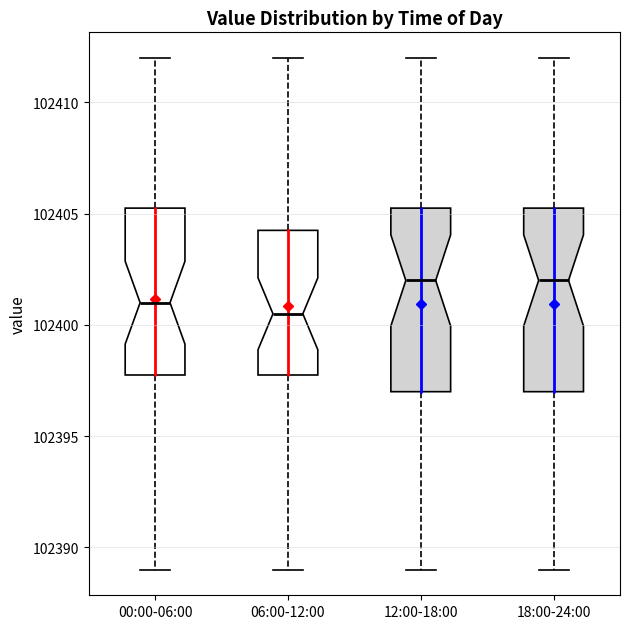

Where does the lower whisker of the box for 06:00-12:00 end on the y-axis? The values are not printed on the chart, so give them approximately, as read against the axis.

102389.0